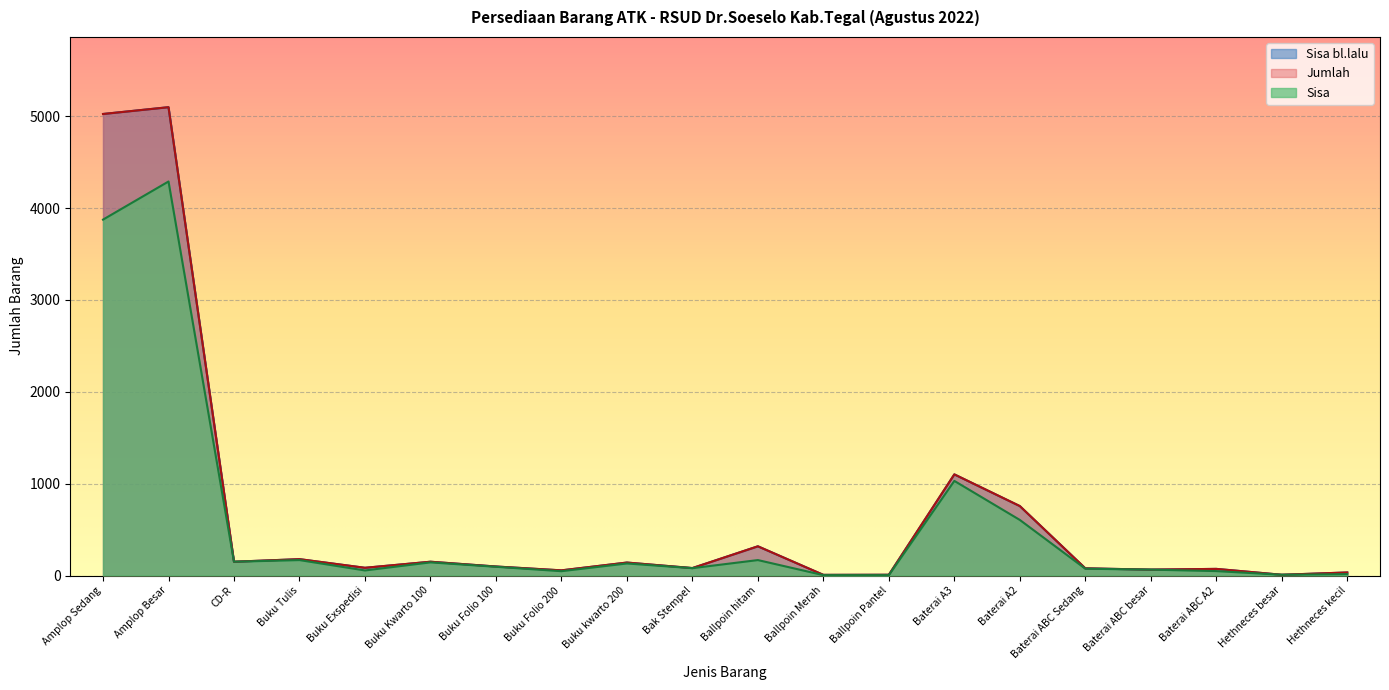

True or false: Sisa and Sisa bl.lalu intersect in this chart.

False